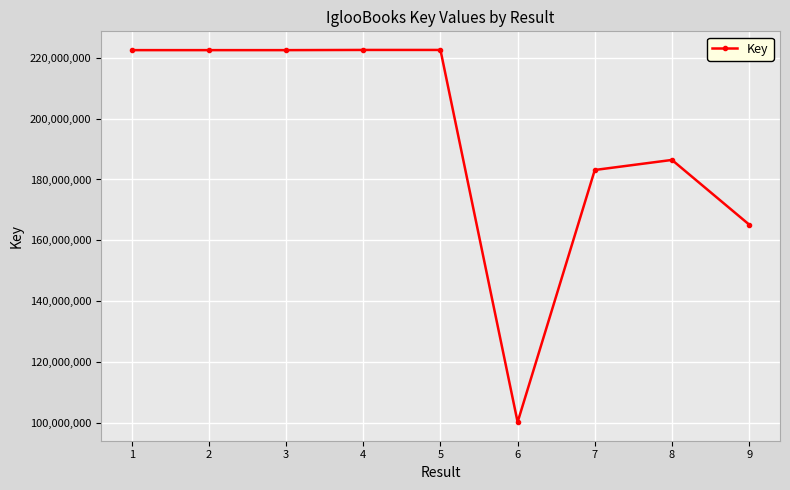

What is the value of the 7th point from the left?

183112715